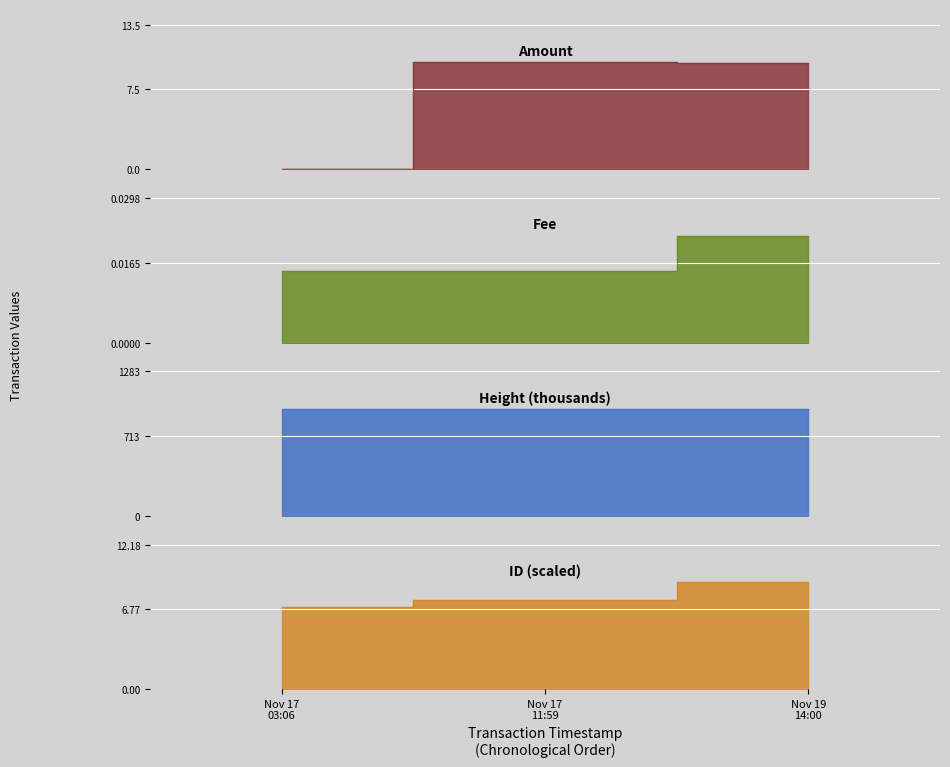

At which category is the sum across all series the highest?

Nov 19 14:00